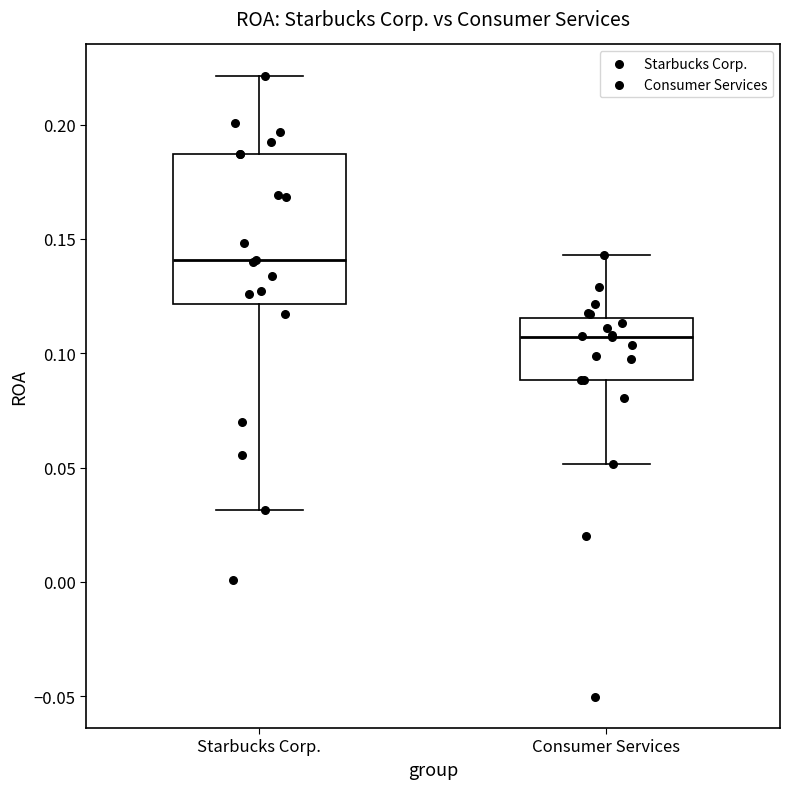

Reading left to right, transcribe this box plot: for each box, give where its median line is, the range the box spans, and where its two whiskers end, as read against the y-axis. The values are not printed on the chart, so give them approximately, as read against the axis.

Starbucks Corp.: median 0.140, box 0.120 to 0.185, whiskers 0.030 to 0.220
Consumer Services: median 0.105, box 0.090 to 0.115, whiskers 0.050 to 0.145